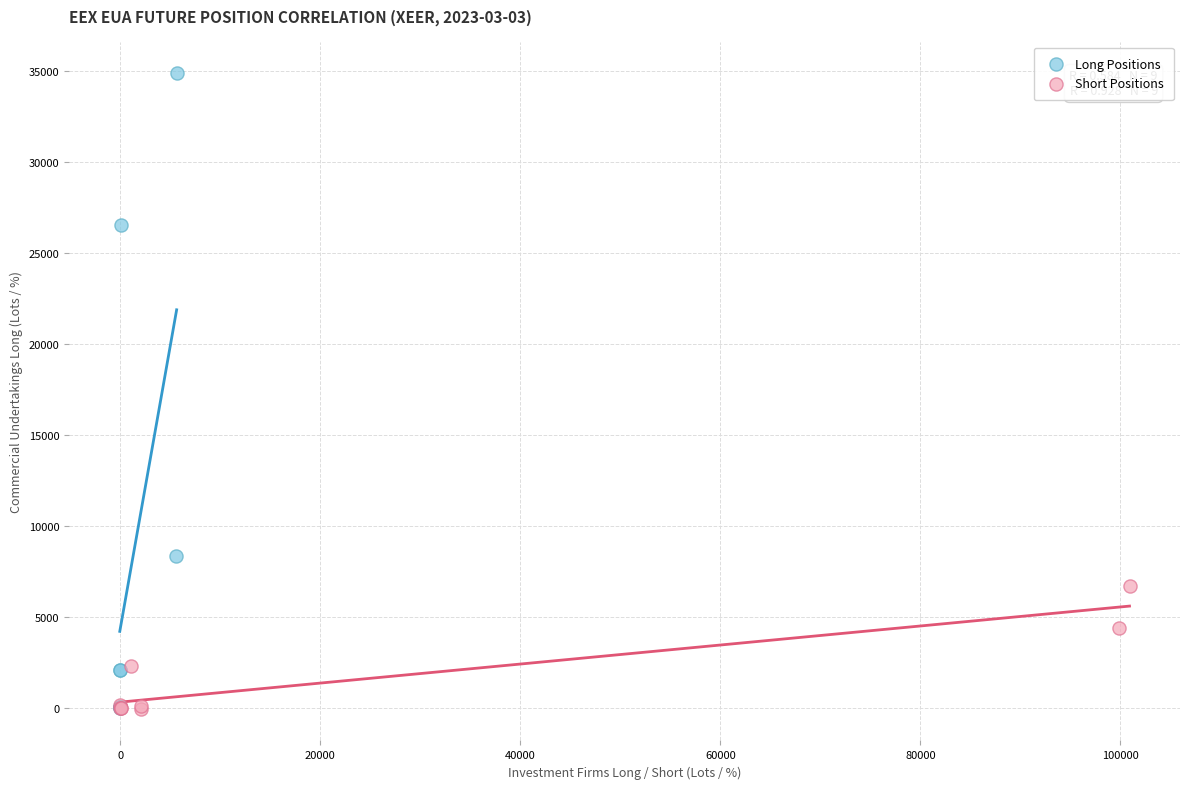

Which series contains the highest Y value?

Long Positions